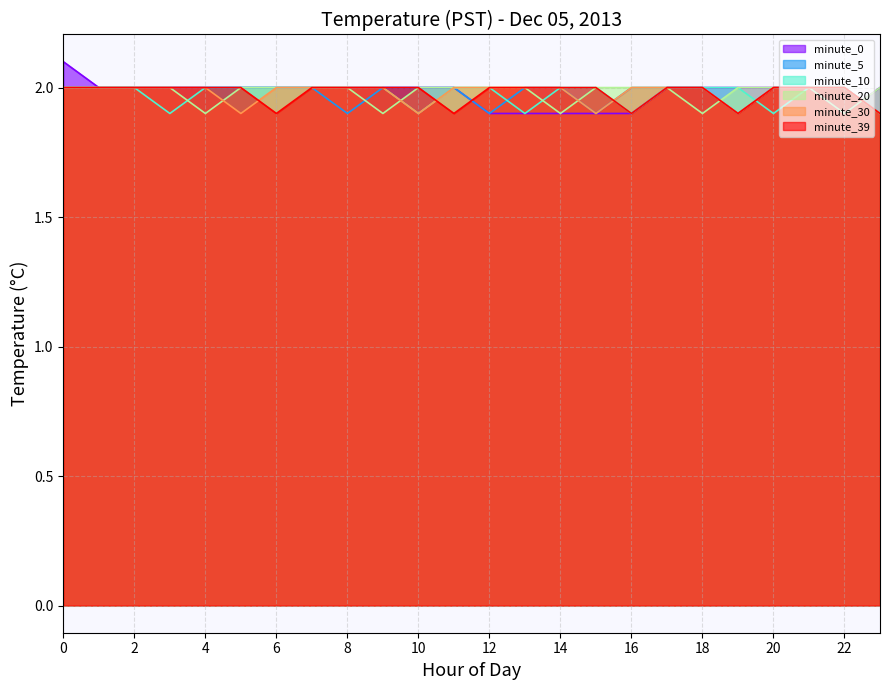

How many data points in minute_10 are less than 2?

6